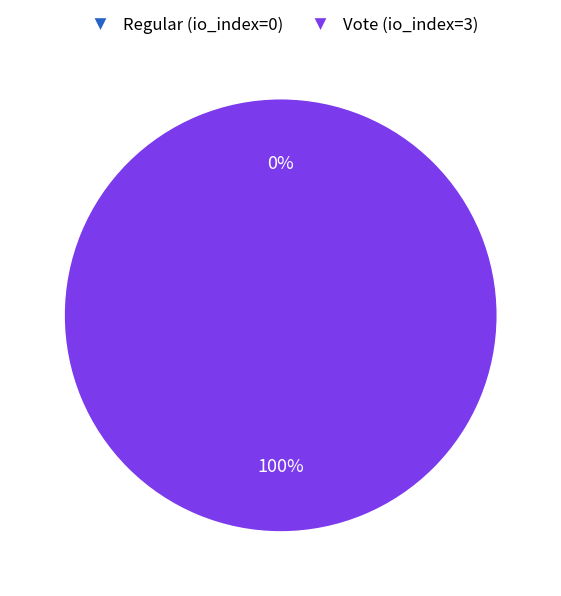

Between Regular (io_index=0) and Vote (io_index=3), which is larger?

Vote (io_index=3)